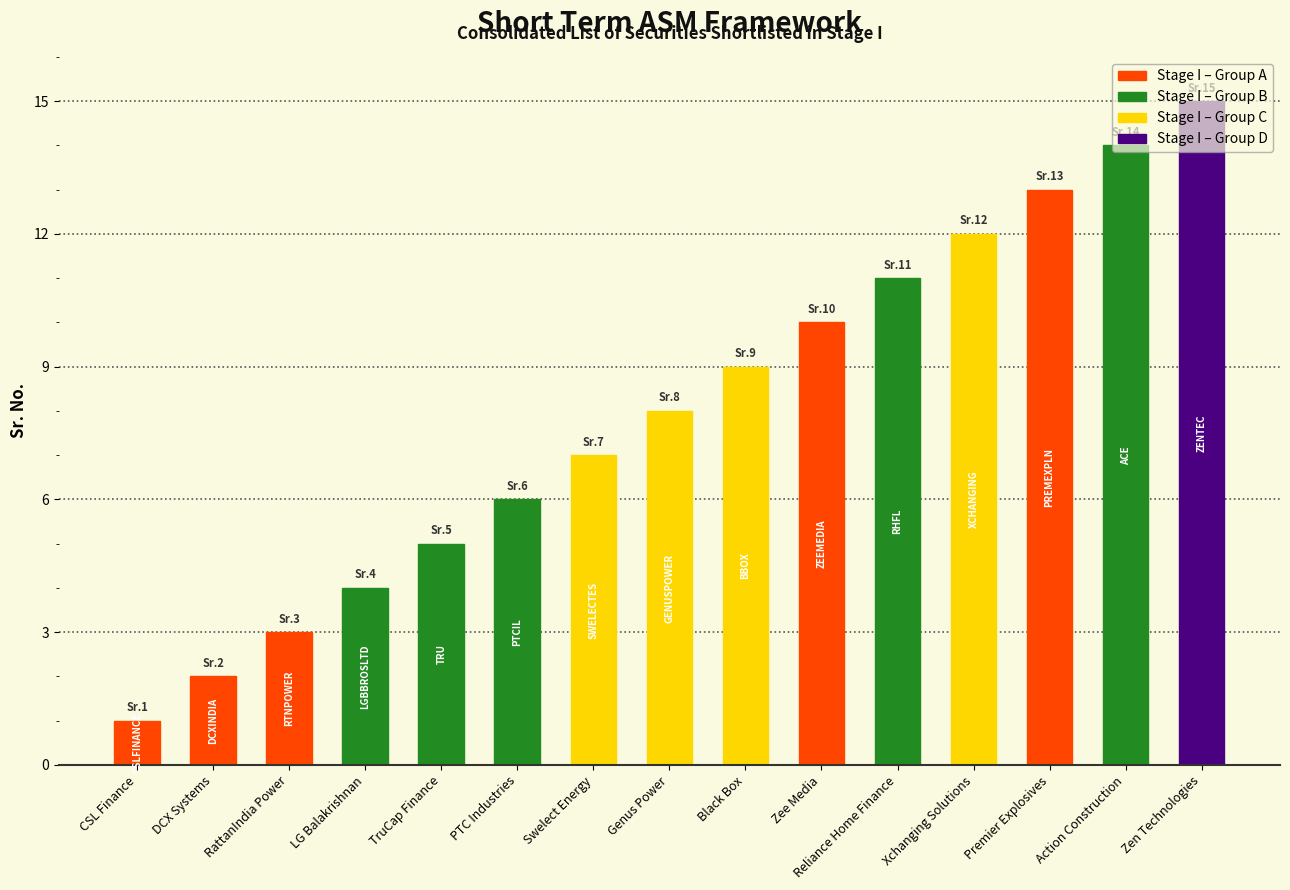

What is the ratio of the value at Action Construction to the value at Reliance Home Finance?

1.3